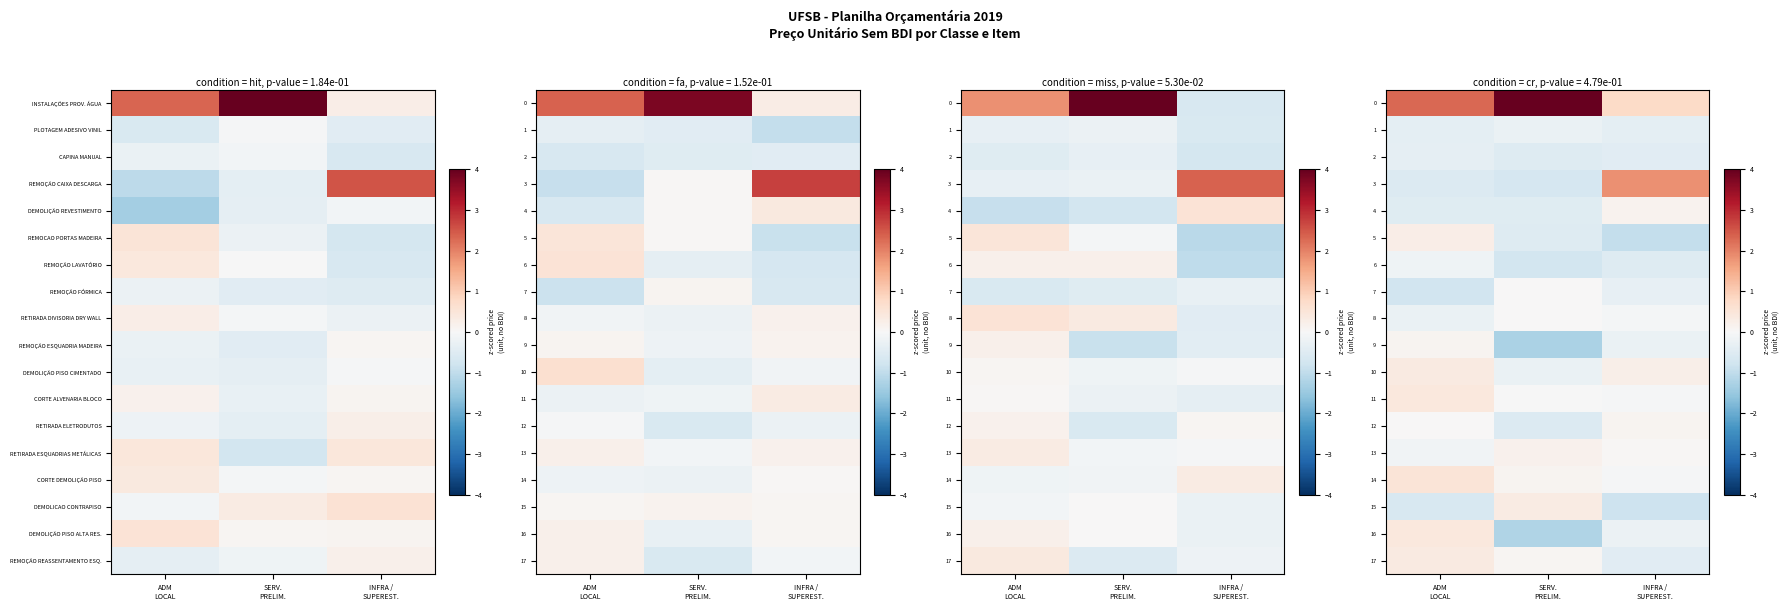

Which has a higher value, INFRA /
SUPEREST. or ADM
LOCAL?

ADM
LOCAL